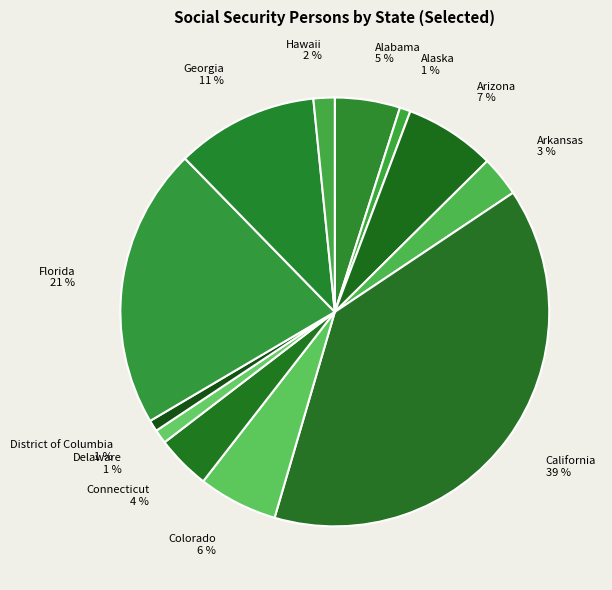

Is there any slice that represents more than half of the pie?

No